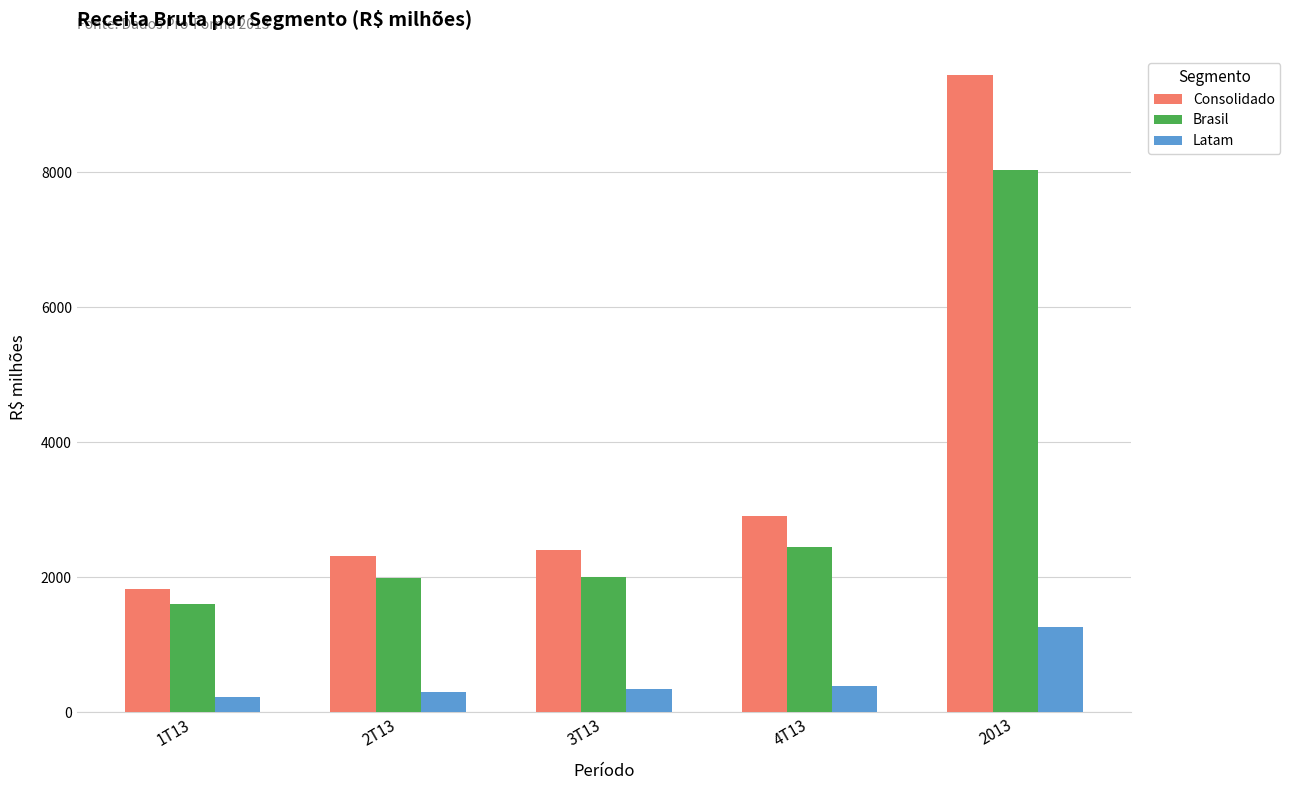

At 2013, list the series in order from largest to smallest.

Consolidado, Brasil, Latam